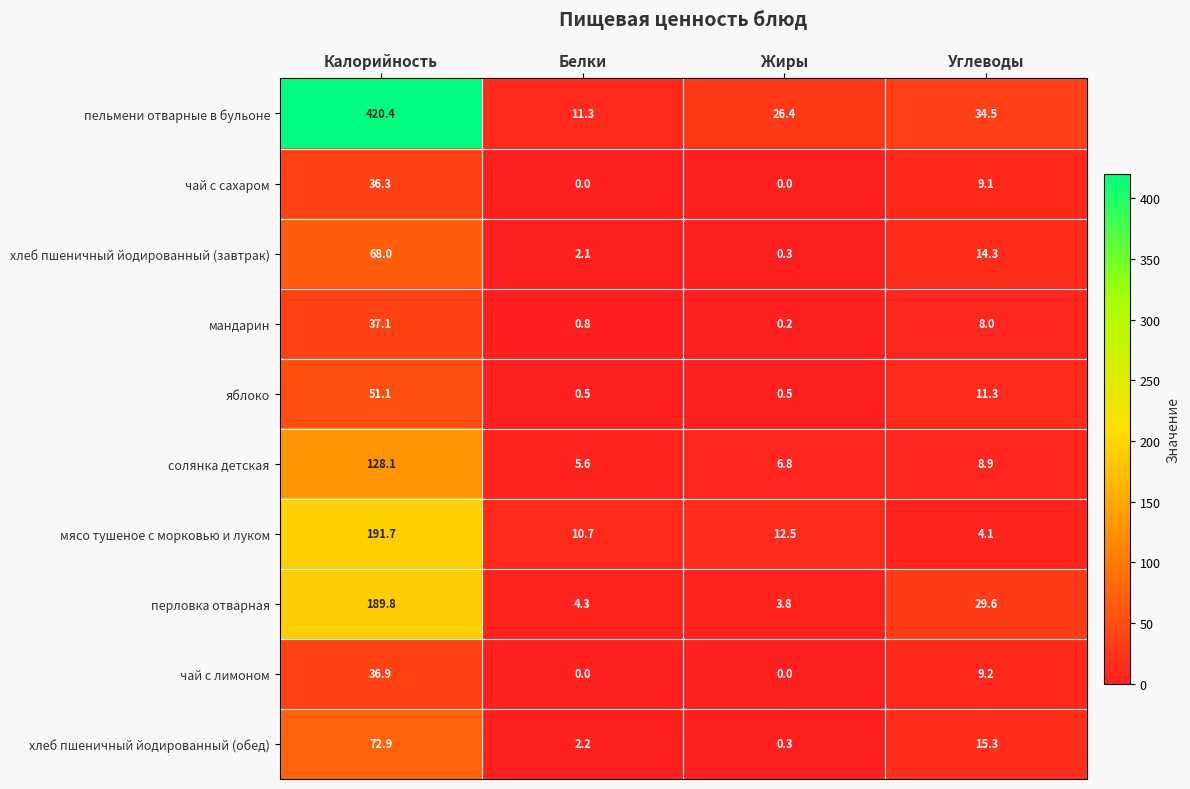

At which label is мандарин closest to 18?

Углеводы